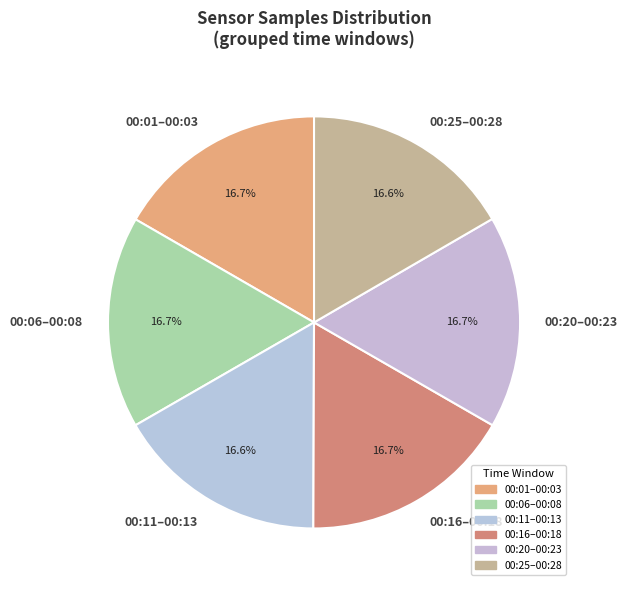

Is there a majority slice in this chart?

No